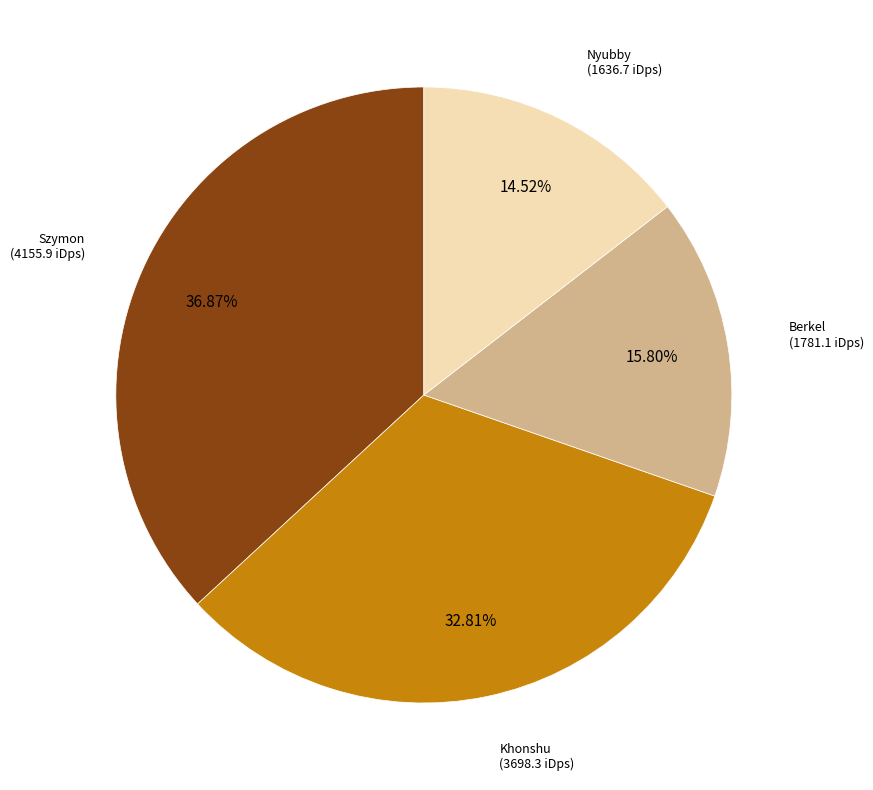

Is there a majority slice in this chart?

No